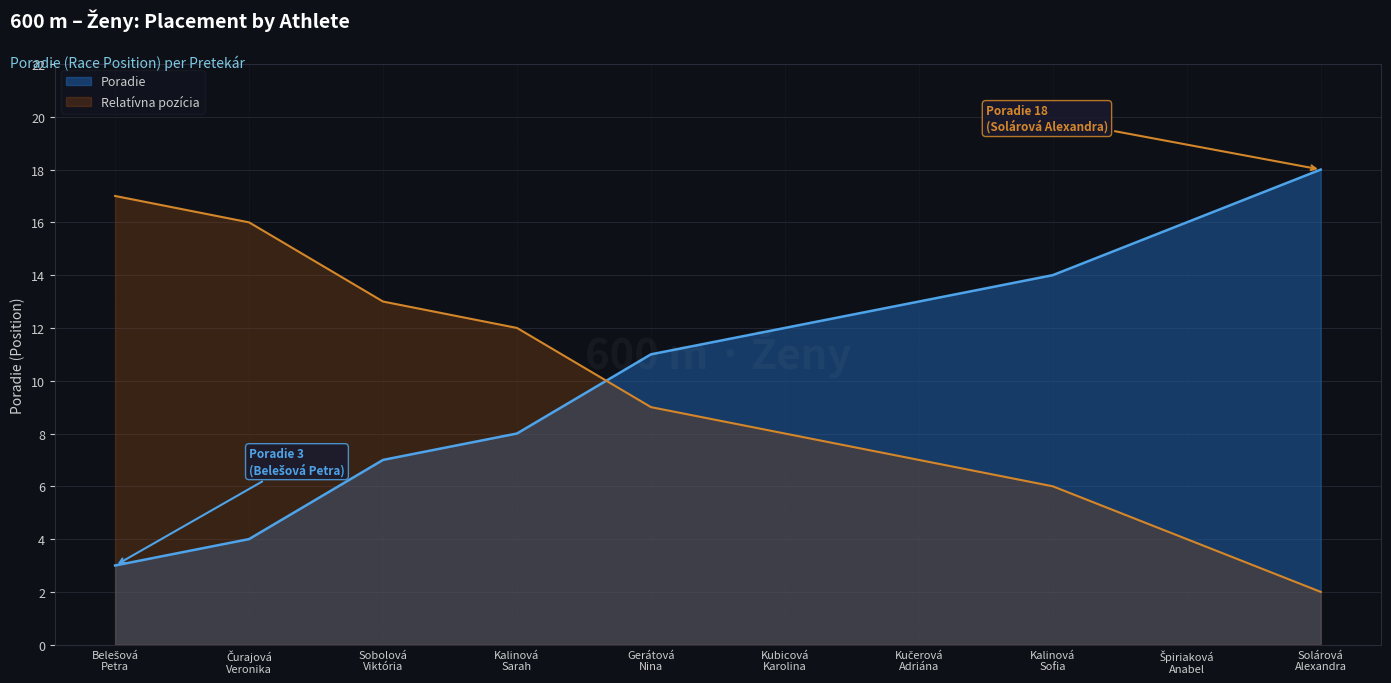

At which label does the data first exceed 12?

Kučerová
Adriána